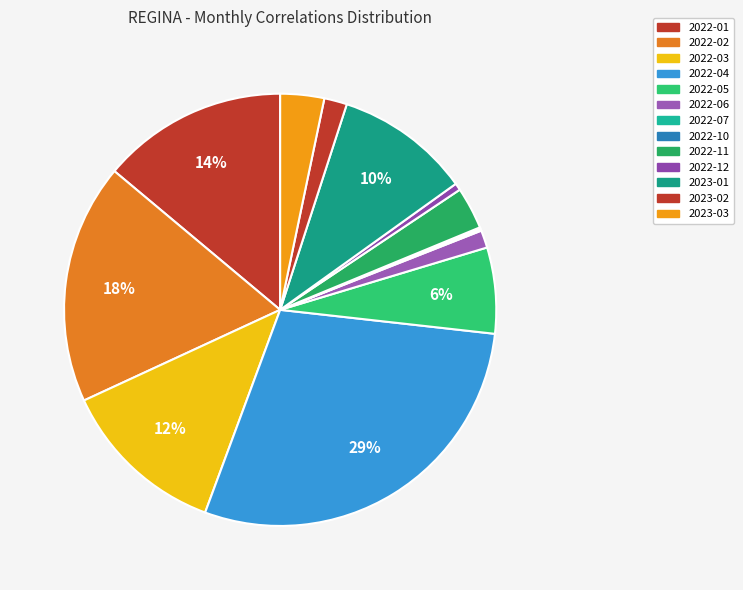

What is the largest slice in the pie chart?

2022-04